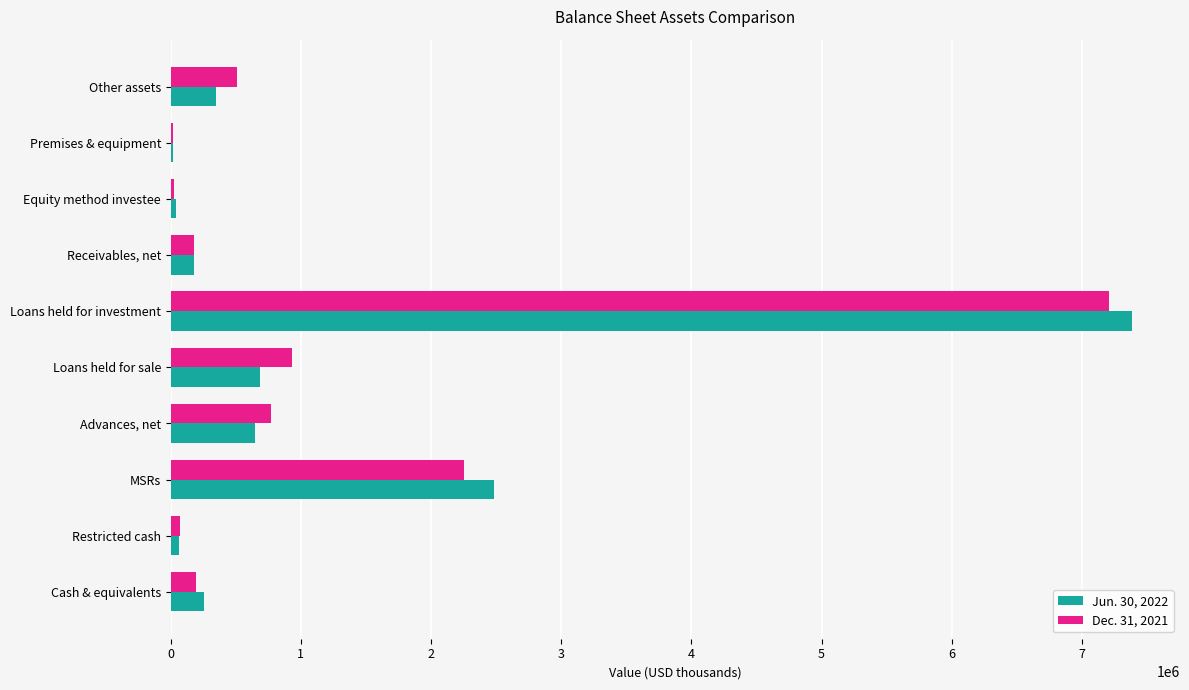

At which category does the chart reach its peak across all series?

Loans held for investment